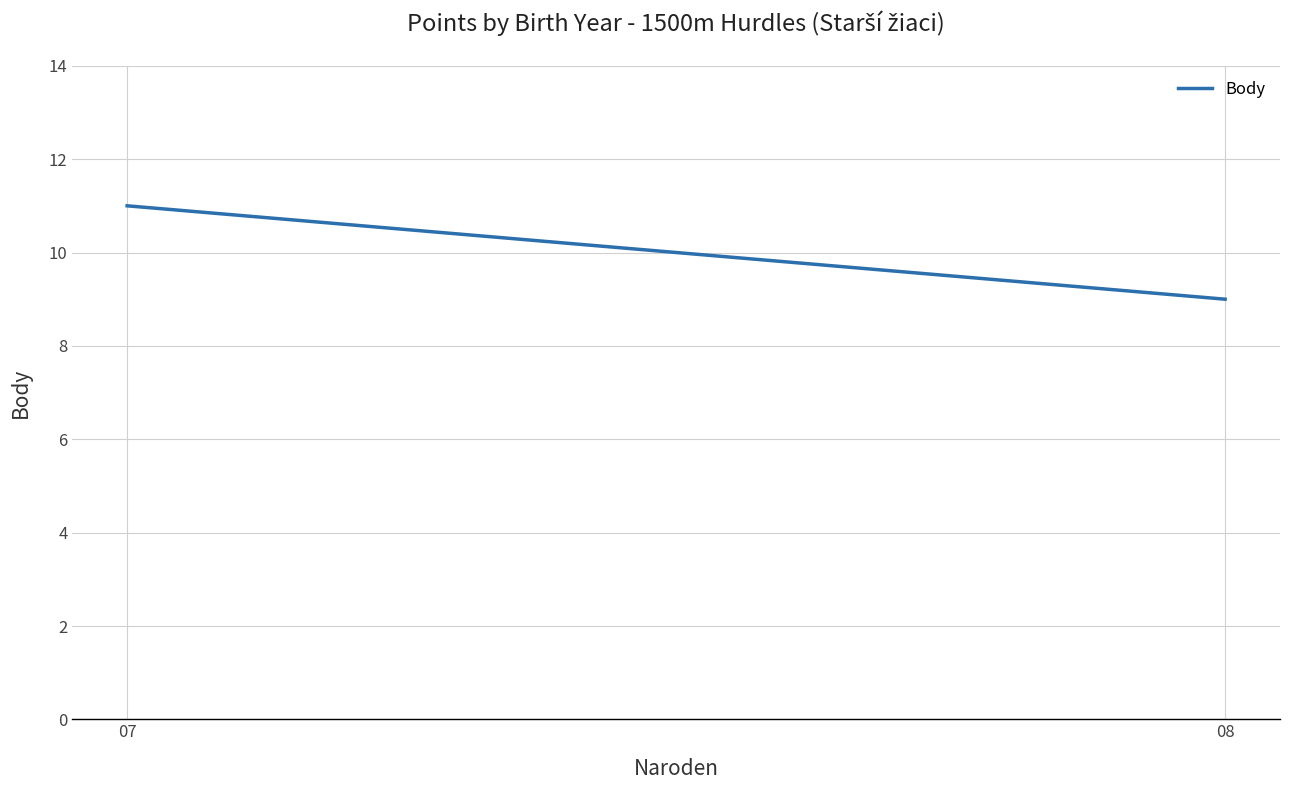

Which category has the lowest value across all series?

08